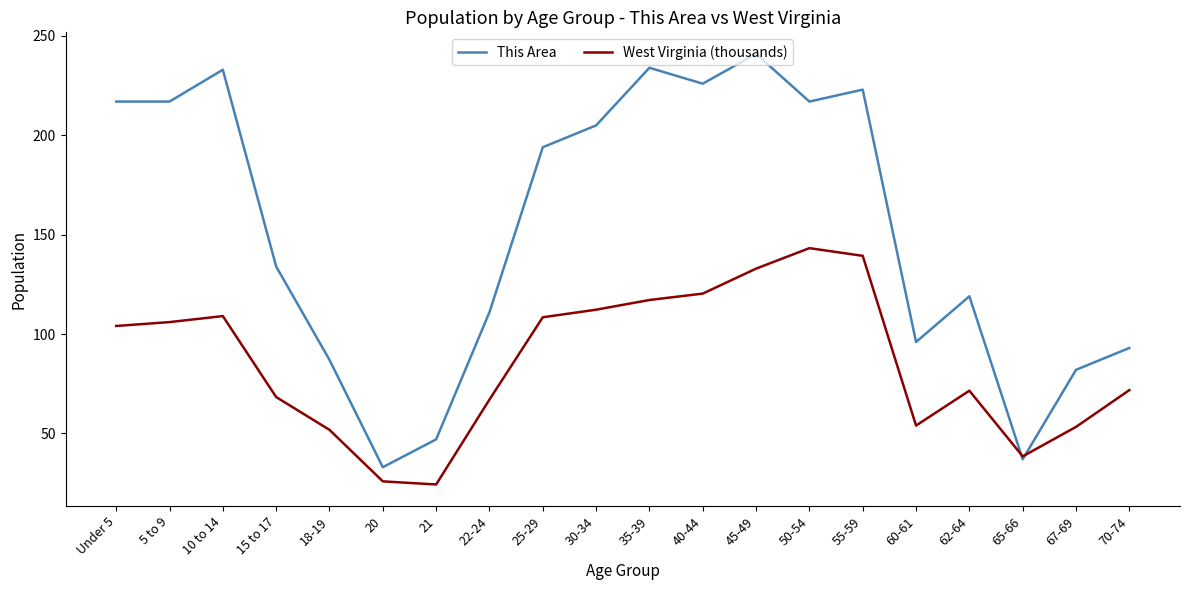

At which category does This Area reach its first local peak?

10 to 14